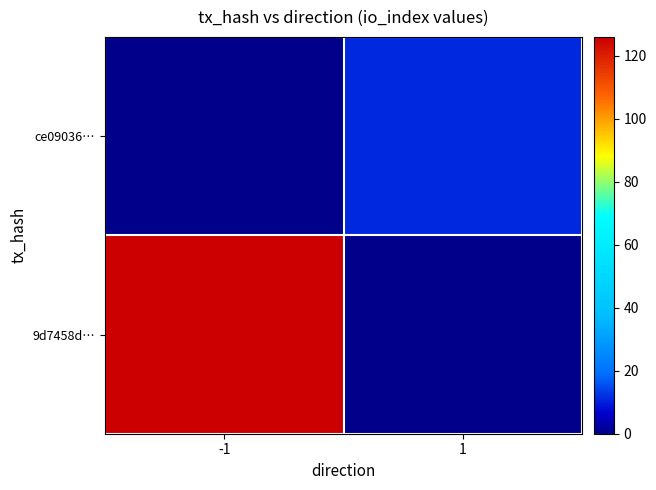

Reading right to left, transcribe all the data shown in this chart.

9d7458d…: 1=0	-1=126
ce09036…: 1=11	-1=0